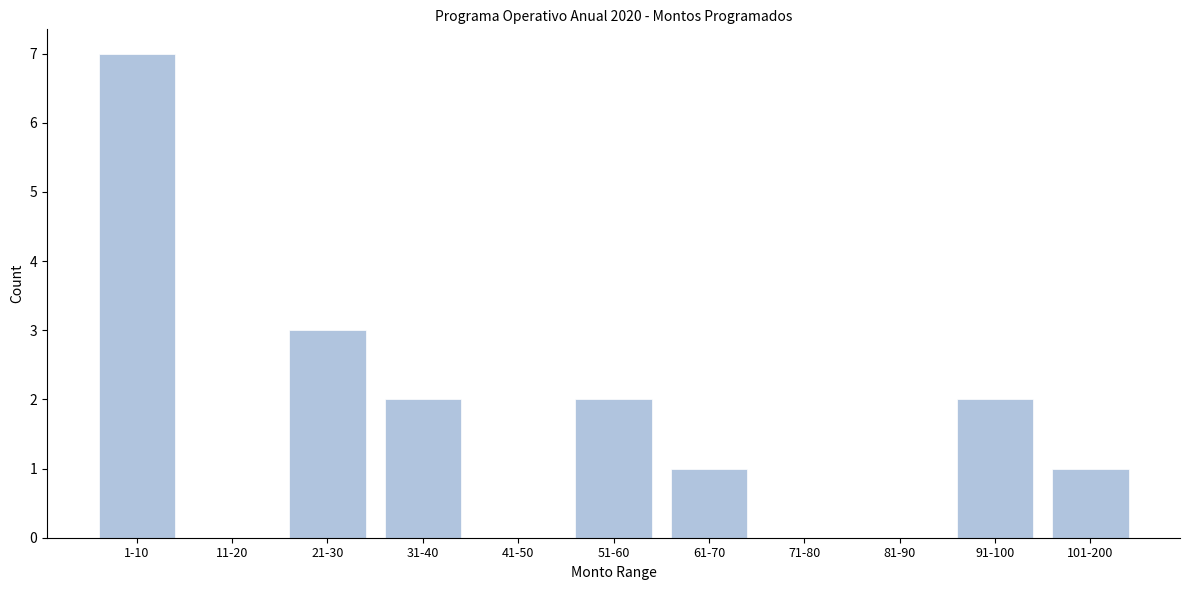

Reading left to right, extract all data points from this chart.

1-10=7	11-20=0	21-30=3	31-40=2	41-50=0	51-60=2	61-70=1	71-80=0	81-90=0	91-100=2	101-200=1